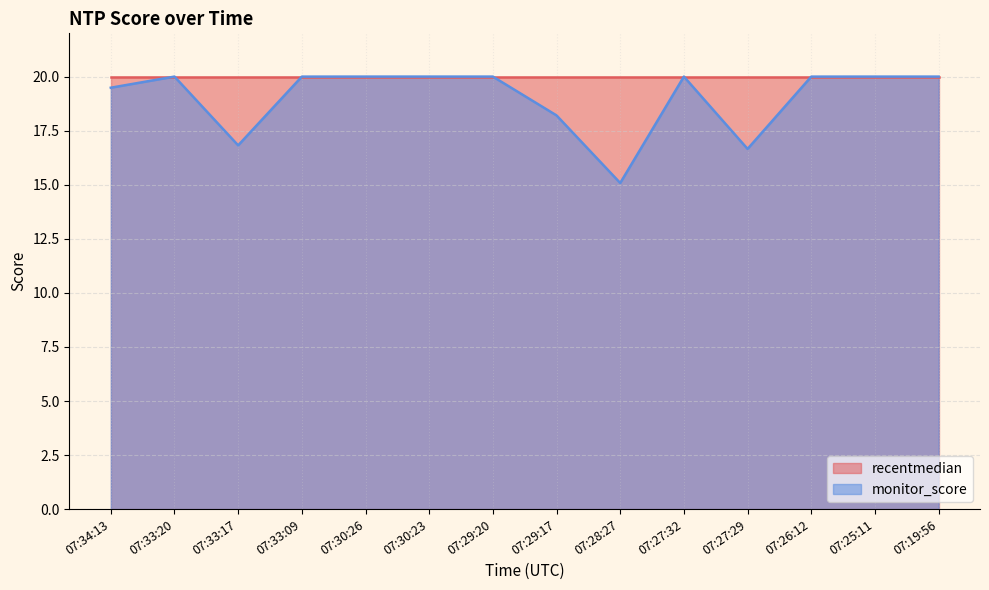

Where do monitor_score and recentmedian first cross each other?

07:34:13 and 07:33:20